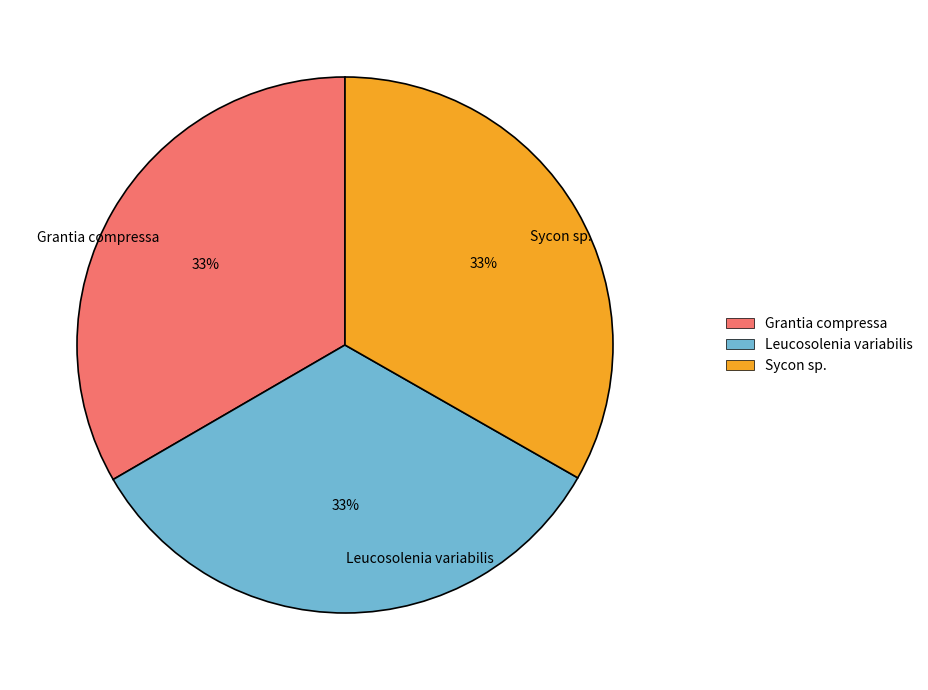

Approximately how many times larger is the value at Leucosolenia variabilis compared to Grantia compressa?

1.0